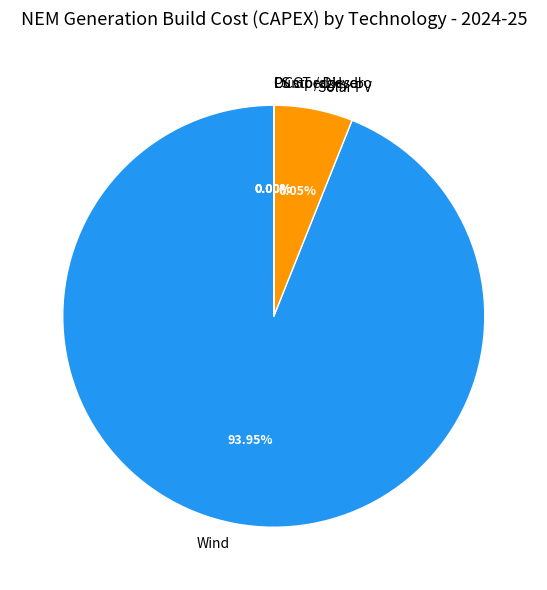

What is the majority slice?

Wind